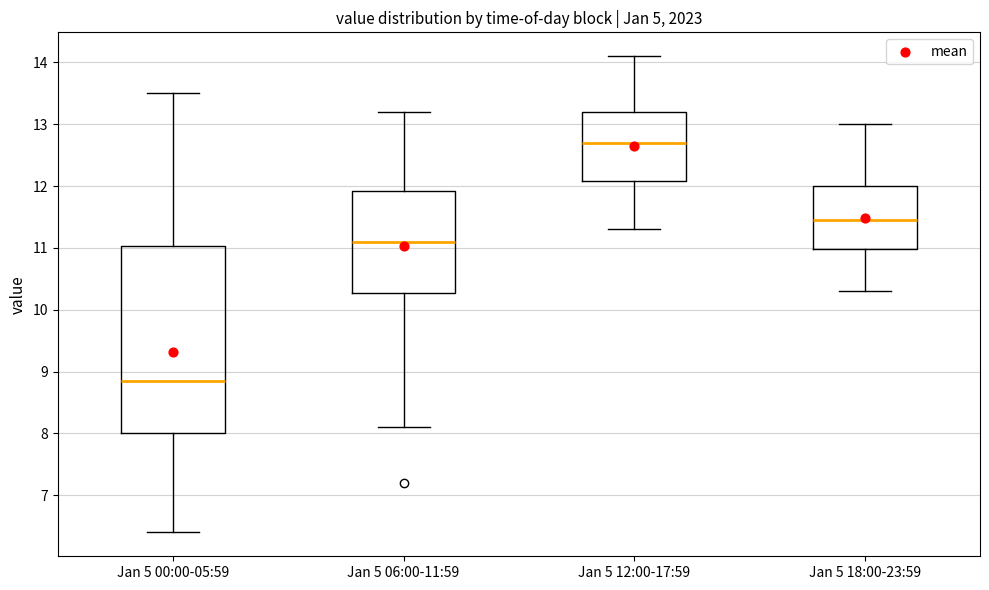

Where does the median line of the box for Jan 5 18:00-23:59 sit on the y-axis? The values are not printed on the chart, so give them approximately, as read against the axis.

11.5